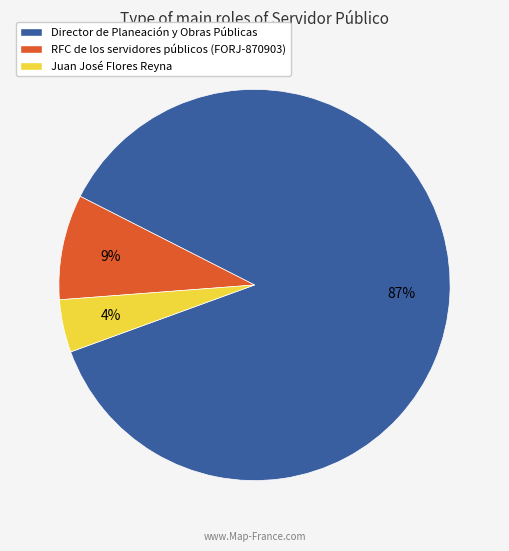

To the nearest percent, what percentage of the pie is Director de Planeación y Obras Públicas?

87%